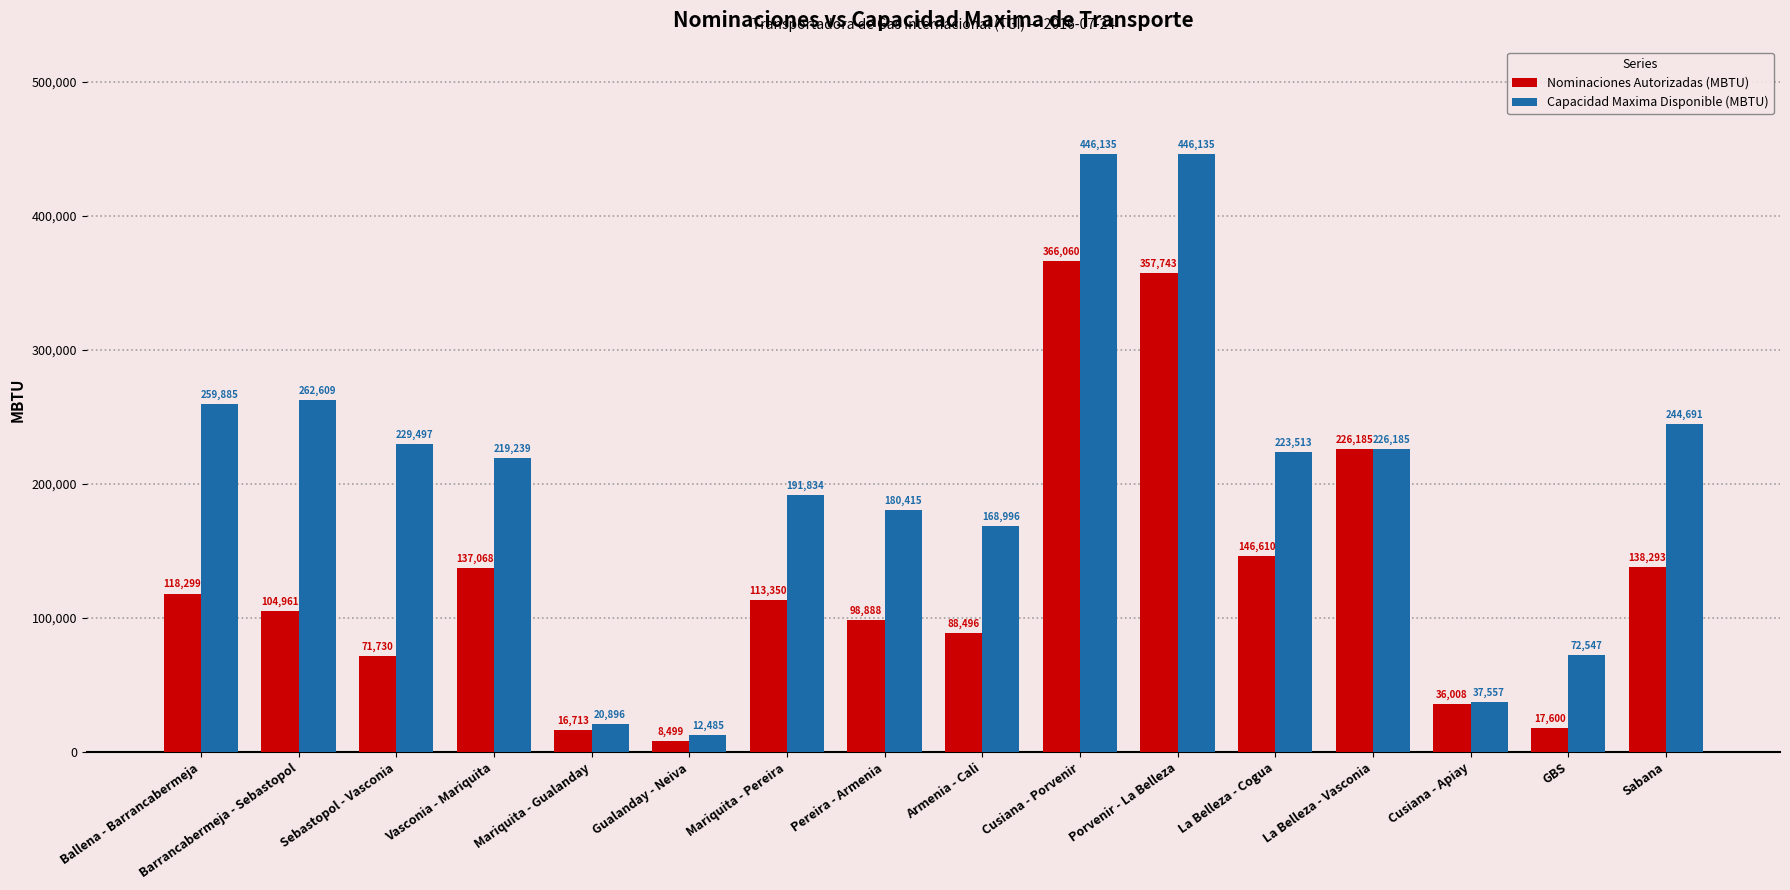

What are all the series names shown in the legend?

Nominaciones Autorizadas (MBTU), Capacidad Maxima Disponible (MBTU)